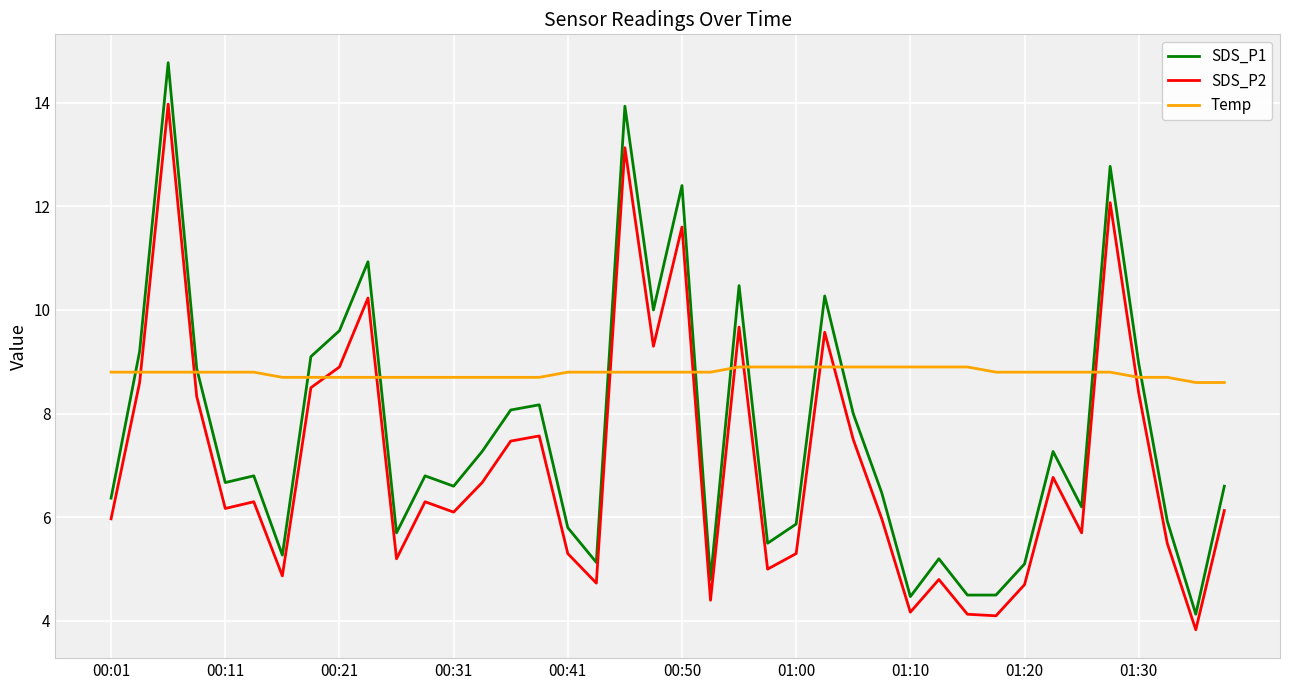

What is the greatest value displayed?

14.8